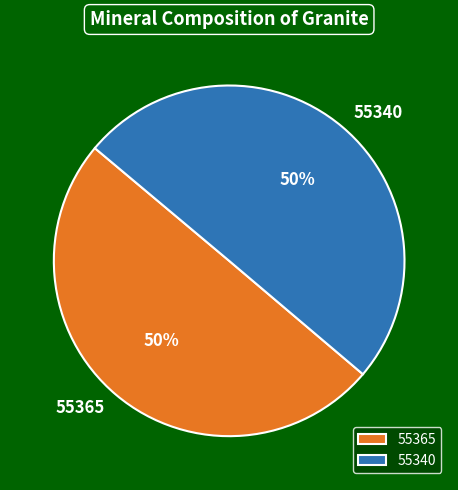

To the nearest percent, what is the average slice percentage?

50%